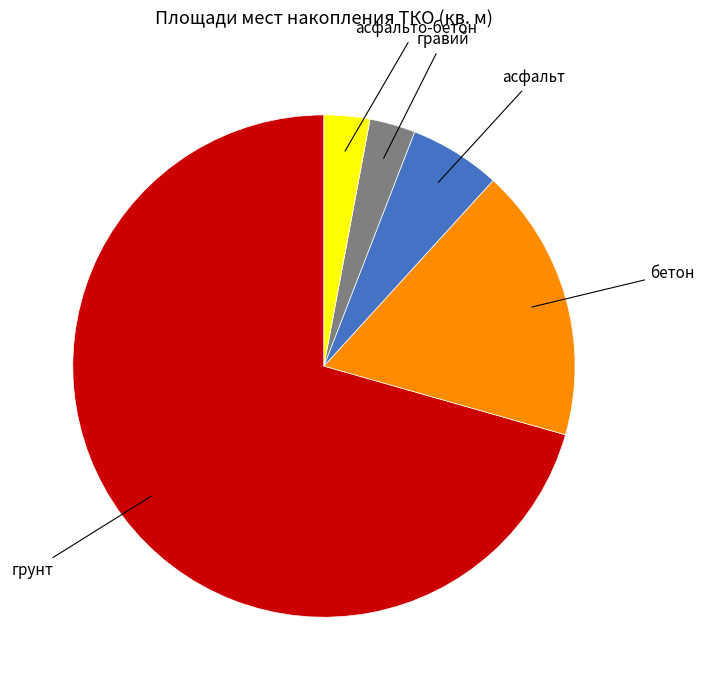

Does any single category account for the majority?

Yes